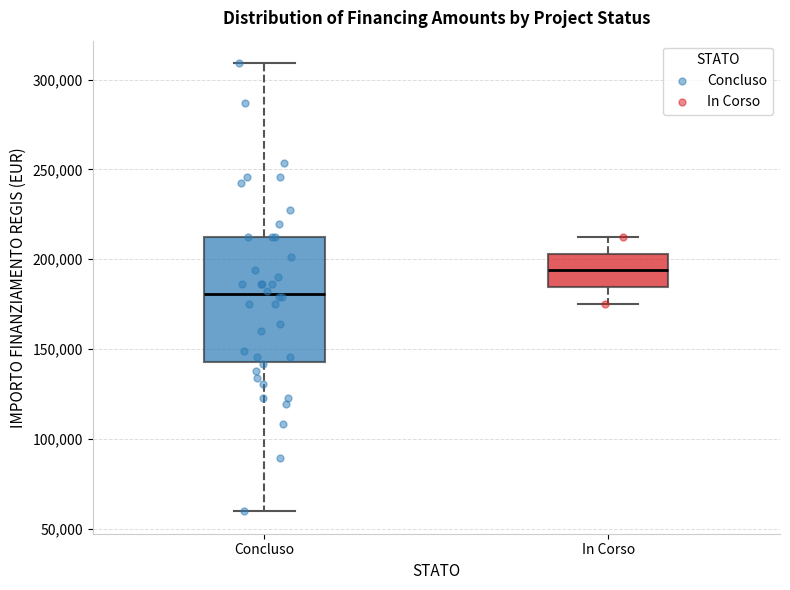

Which box is the tallest, from its lower edge to its upper edge?

Concluso